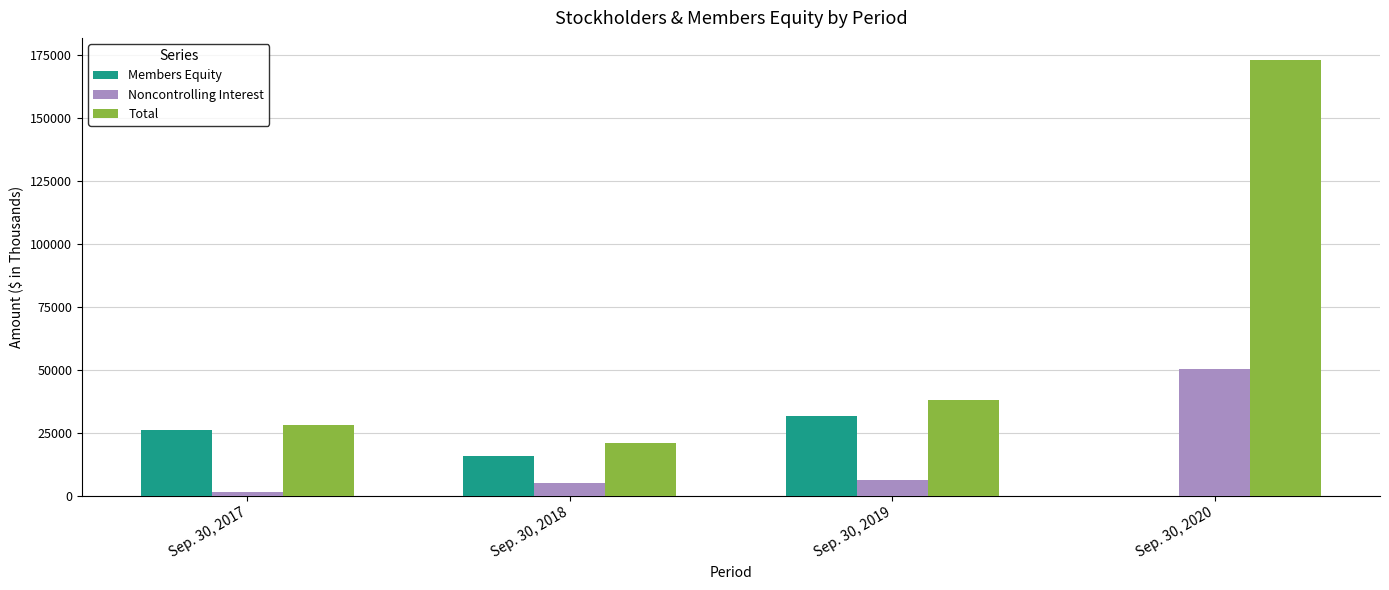

Does the chart contain stacked bars?

No